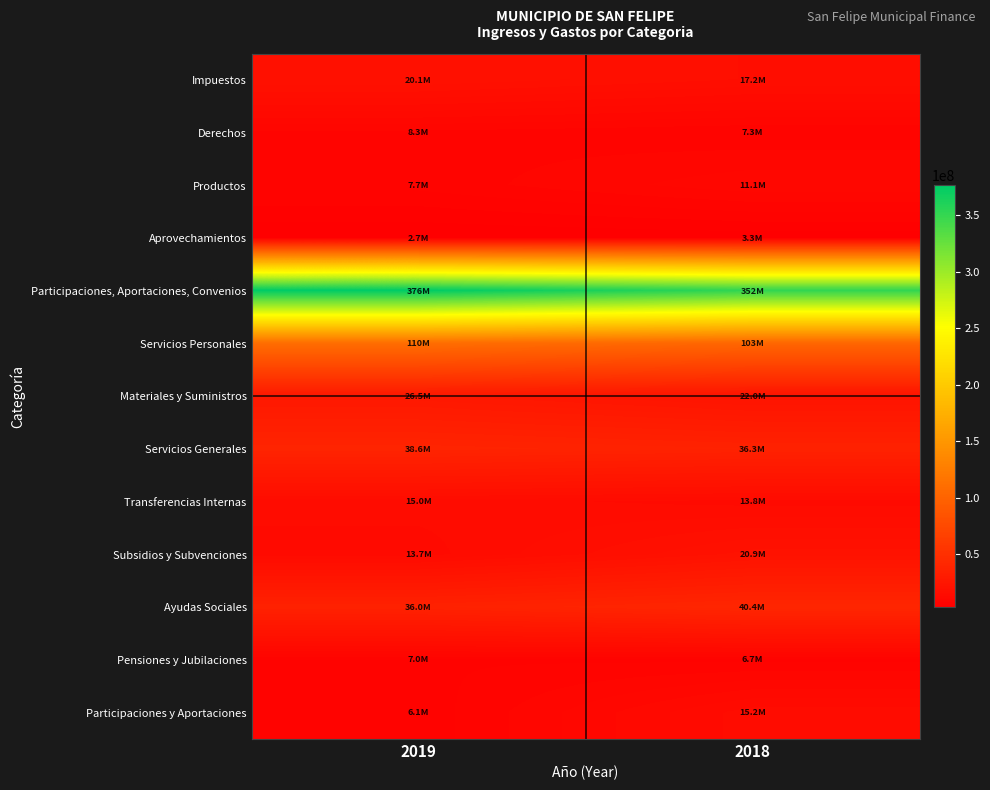

Reading left to right, list all the values displayed in this chart.

Impuestos: 2019=20118007.6	2018=17210063.3
Derechos: 2019=8286142.8	2018=7301608.4
Productos: 2019=7657455.3	2018=11134583.4
Aprovechamientos: 2019=2749750.4	2018=3287160.3
Participaciones, Aportaciones, Convenios: 2019=376193365.2	2018=351642085.6
Servicios Personales: 2019=109968875.2	2018=102728923.1
Materiales y Suministros: 2019=26461181.4	2018=22040312.7
Servicios Generales: 2019=38646916.5	2018=36296702.0
Transferencias Internas: 2019=15040012.7	2018=13840012.7
Subsidios y Subvenciones: 2019=13706092.3	2018=20872867.0
Ayudas Sociales: 2019=36004728.1	2018=40410310.1
Pensiones y Jubilaciones: 2019=7019507.6	2018=6730495.9
Participaciones y Aportaciones: 2019=6127283.8	2018=15225087.9